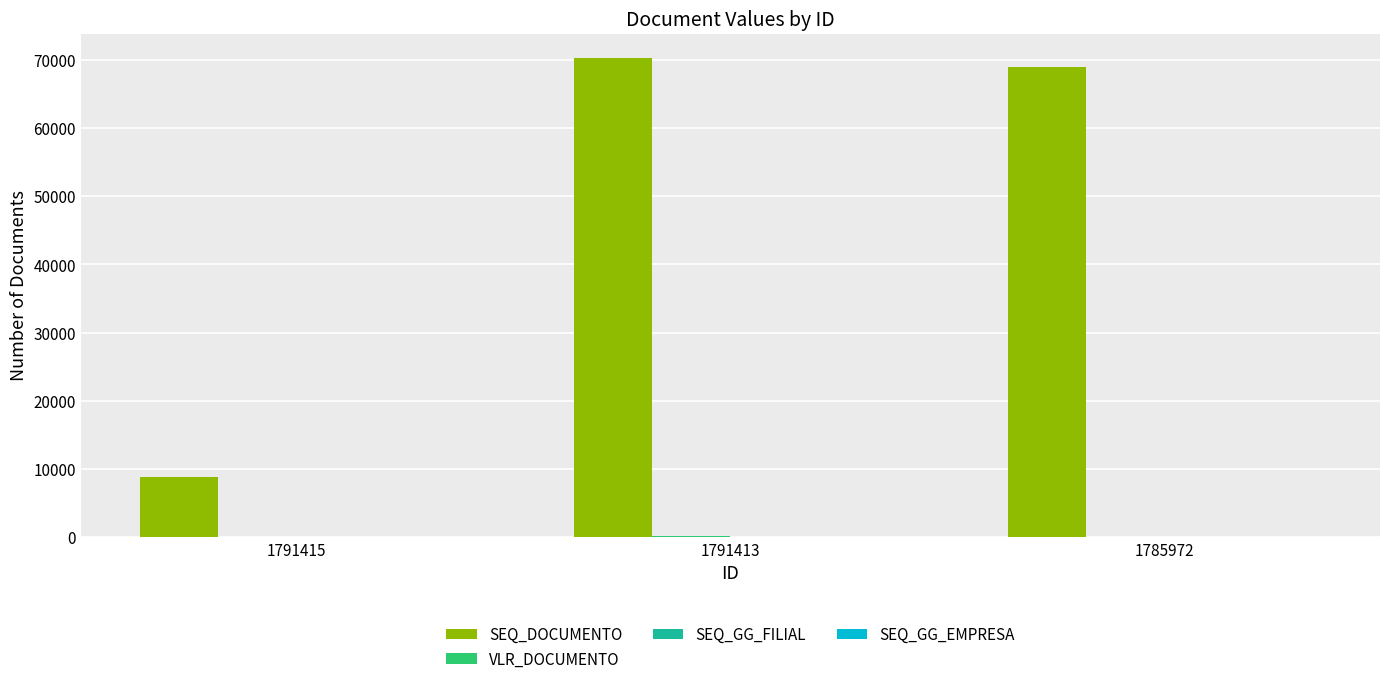

Which series has the largest total across all categories?

SEQ_DOCUMENTO